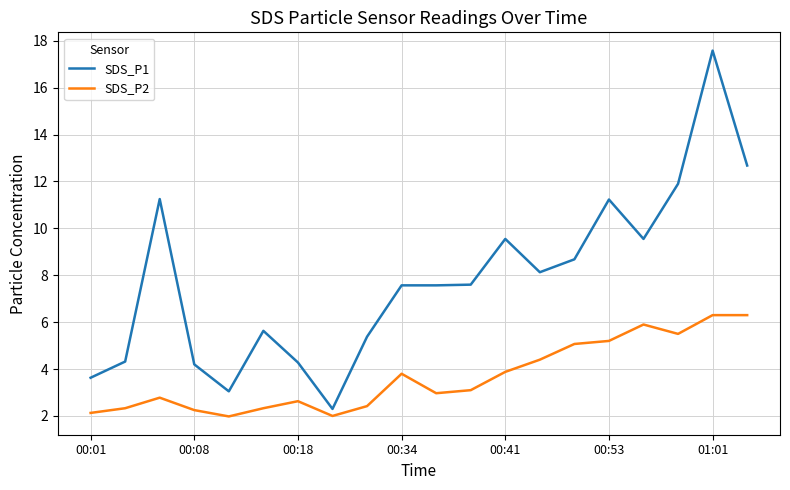

Which series has the largest total across all categories?

SDS_P1